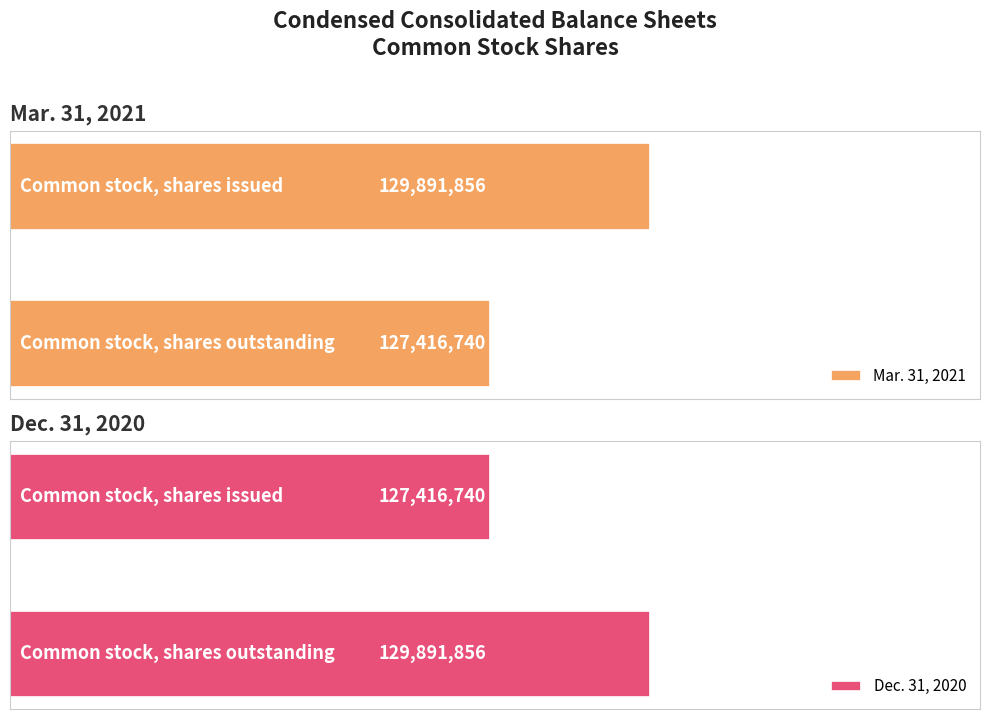

What is the maximum value shown in the chart?

129891856